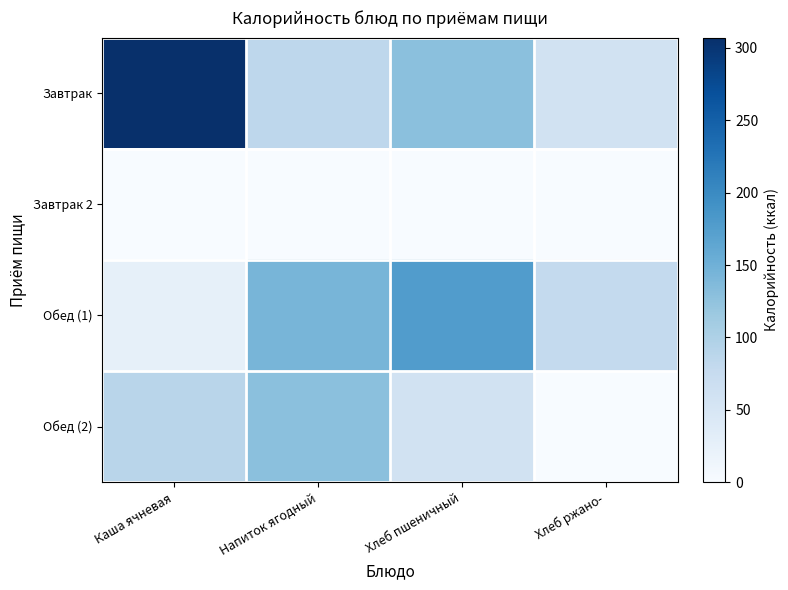

At Напиток ягодный, list the series in order from smallest to largest.

Завтрак 2, Завтрак, Обед (2), Обед (1)